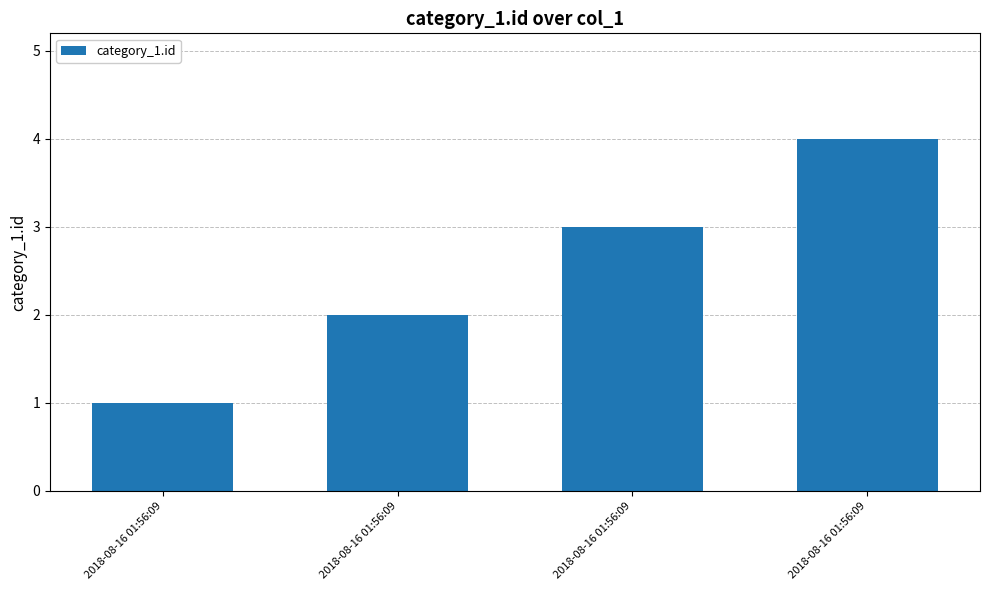

Does the chart contain any negative values?

No